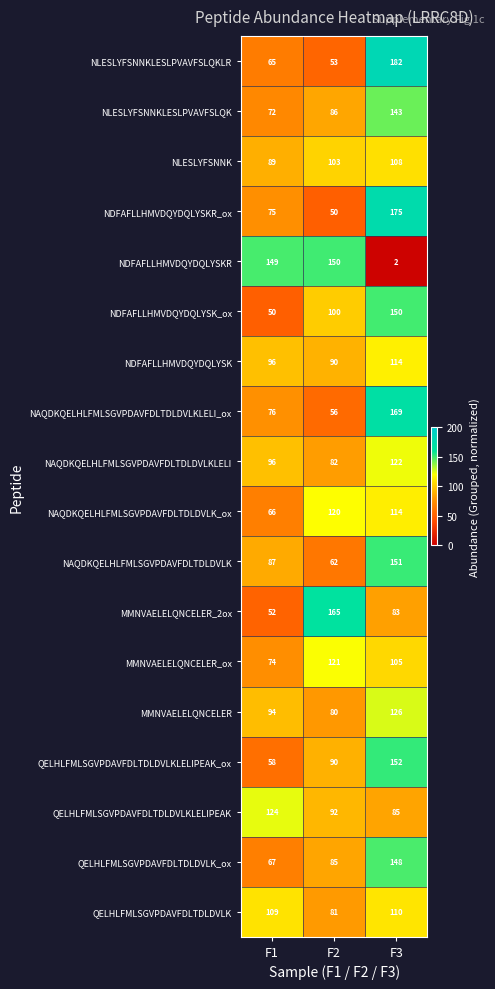

How many categories are shown in the chart?

3